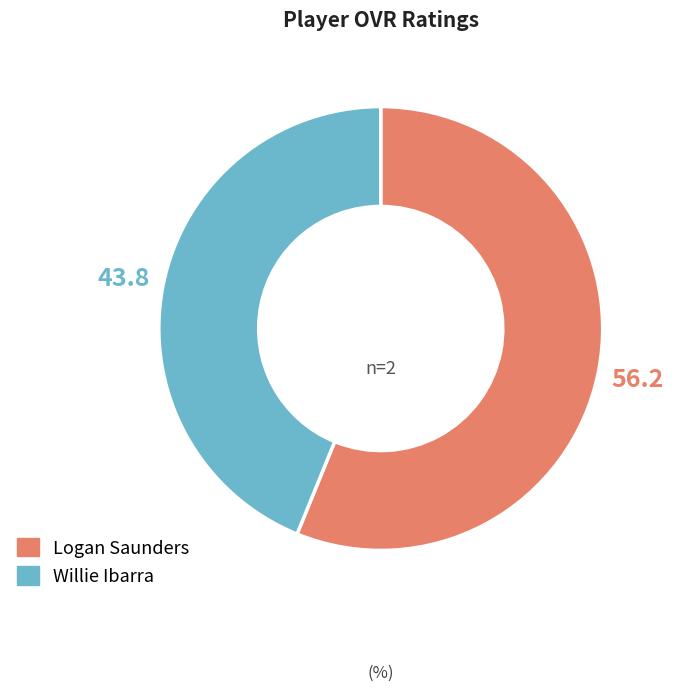

The Logan Saunders slice represents 56% of the pie. True or false?

True